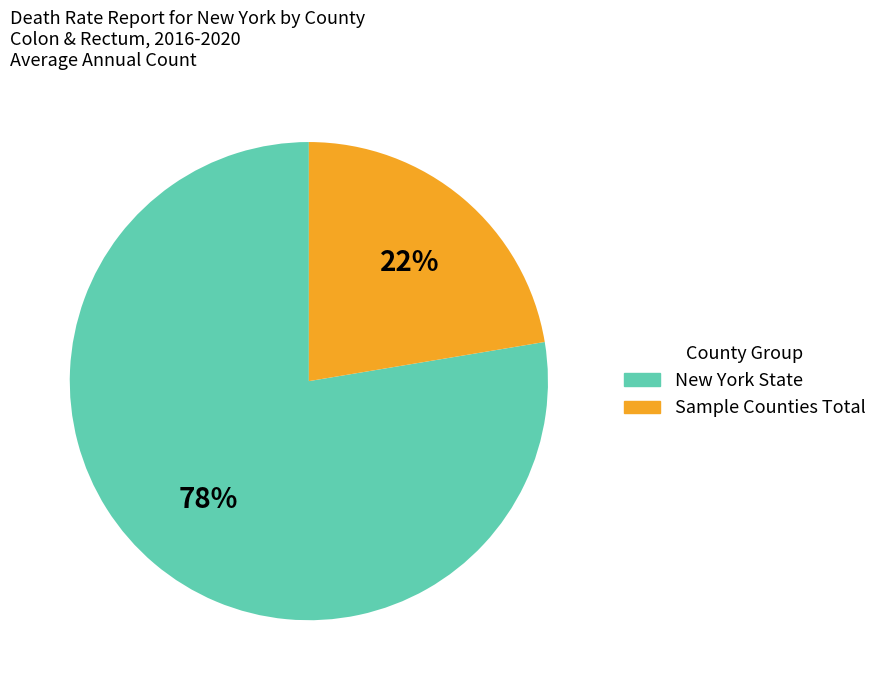

To the nearest percent, what is the average slice percentage?

50%